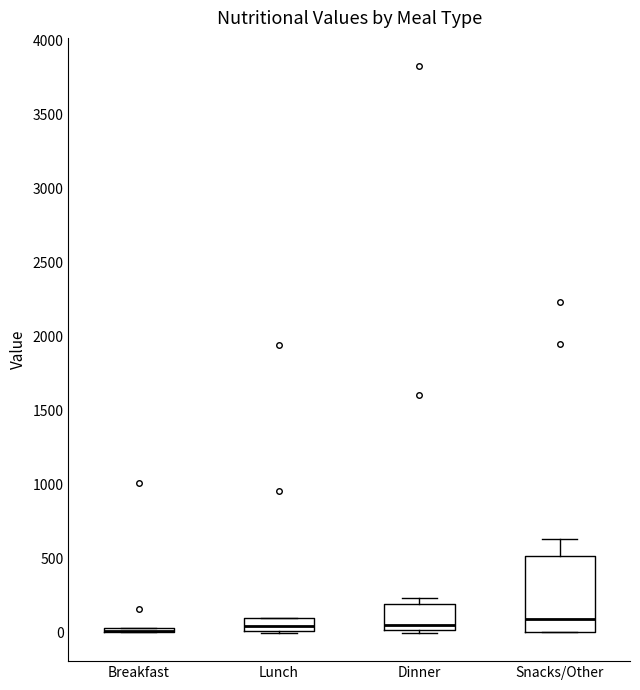

Where is the upper edge of the box for Dinner on the y-axis? The values are not printed on the chart, so give them approximately, as read against the axis.

200